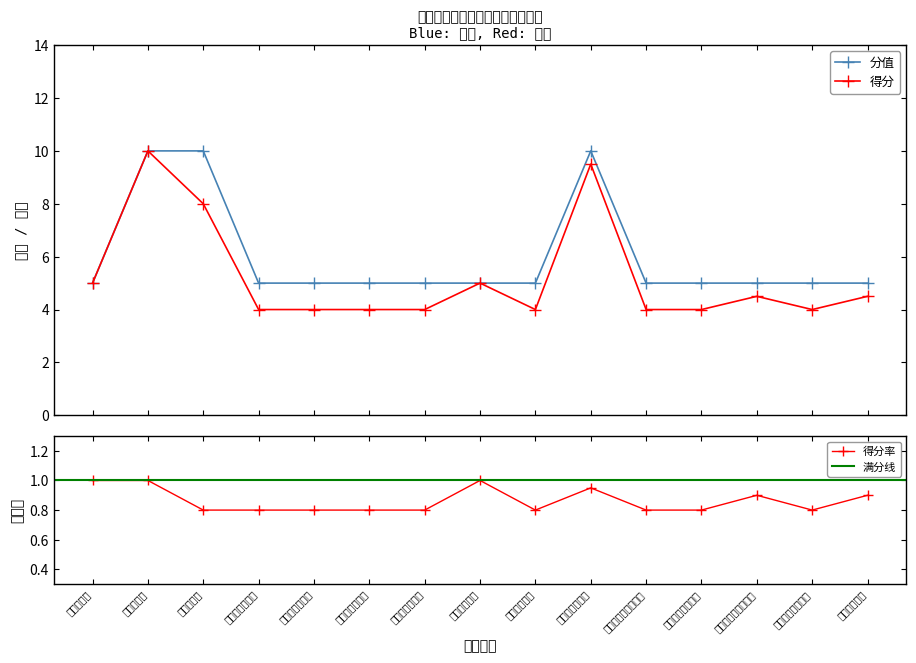

True or false: 得分 and 分值 cross at least once.

False